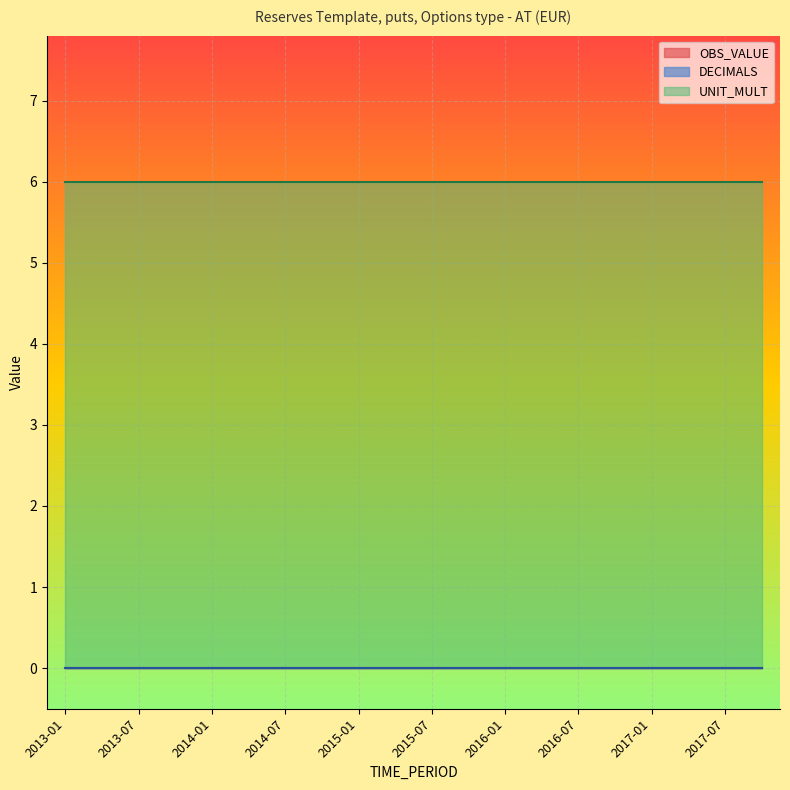

Is the value of DECIMALS at 2014-10 greater than the value of OBS_VALUE at 2015-10?

No